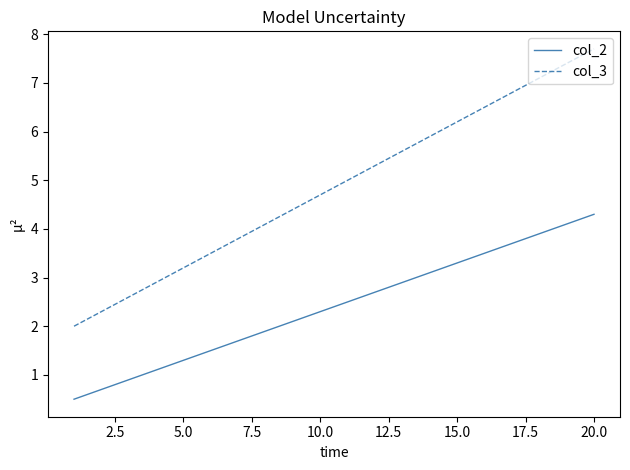

Which series has the largest range (max minus min)?

col_3